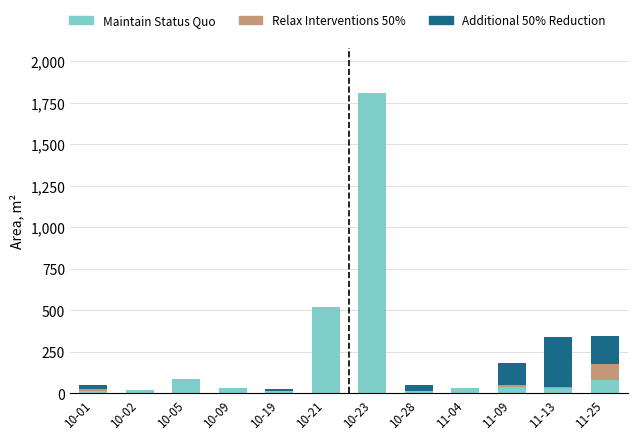

Where is Maintain Status Quo nearest to the value 910?

10-21